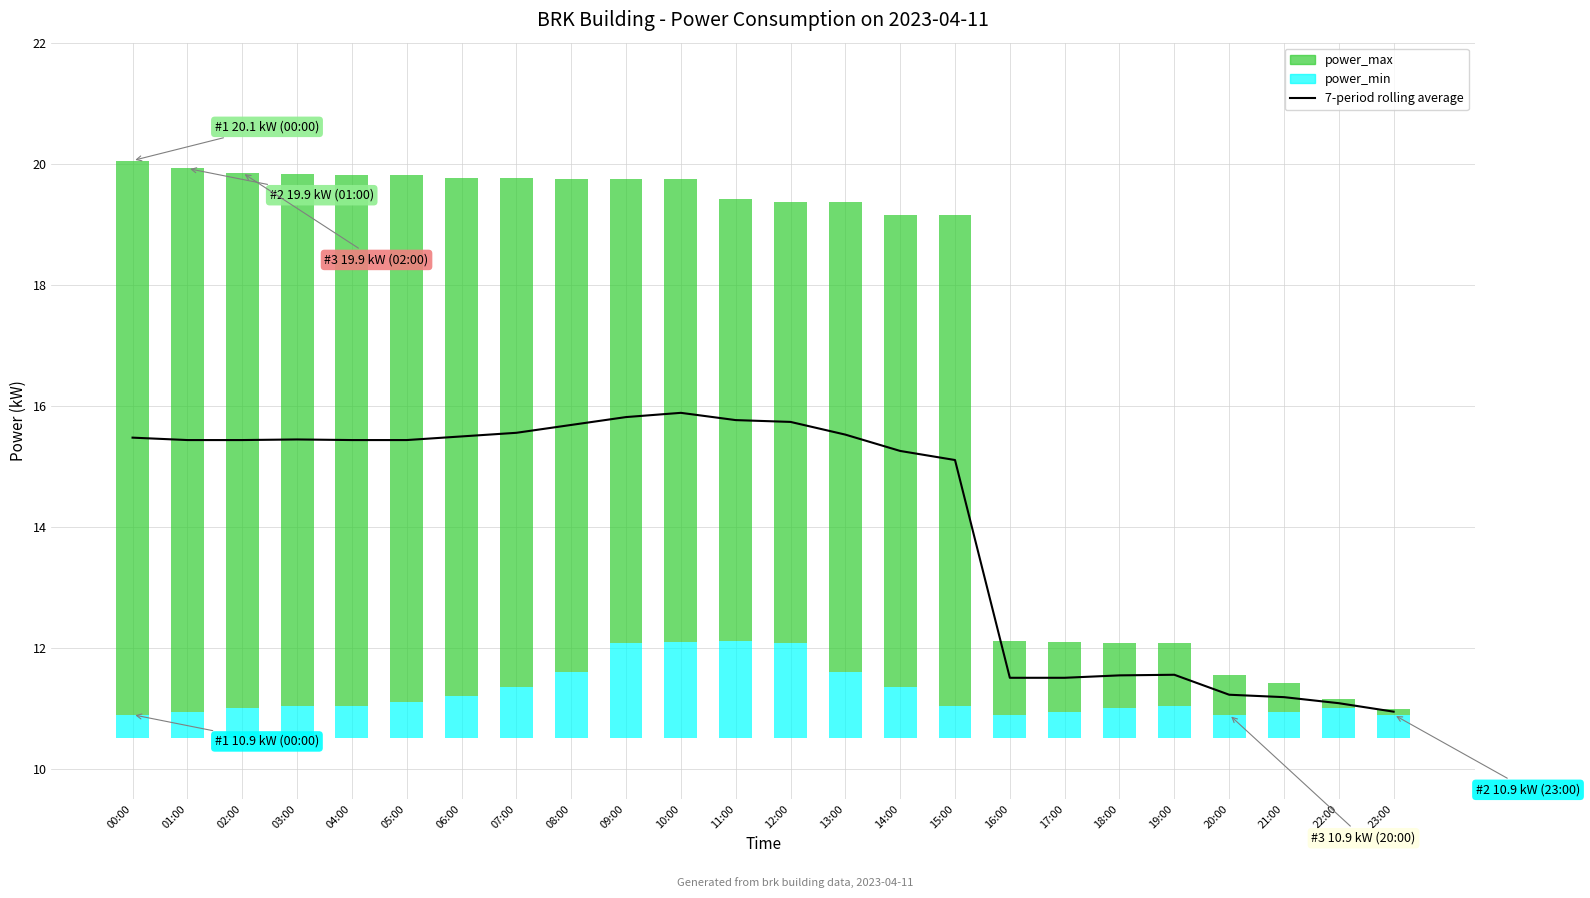

What is the difference between the maximum and minimum values in the power_min series?

1.2